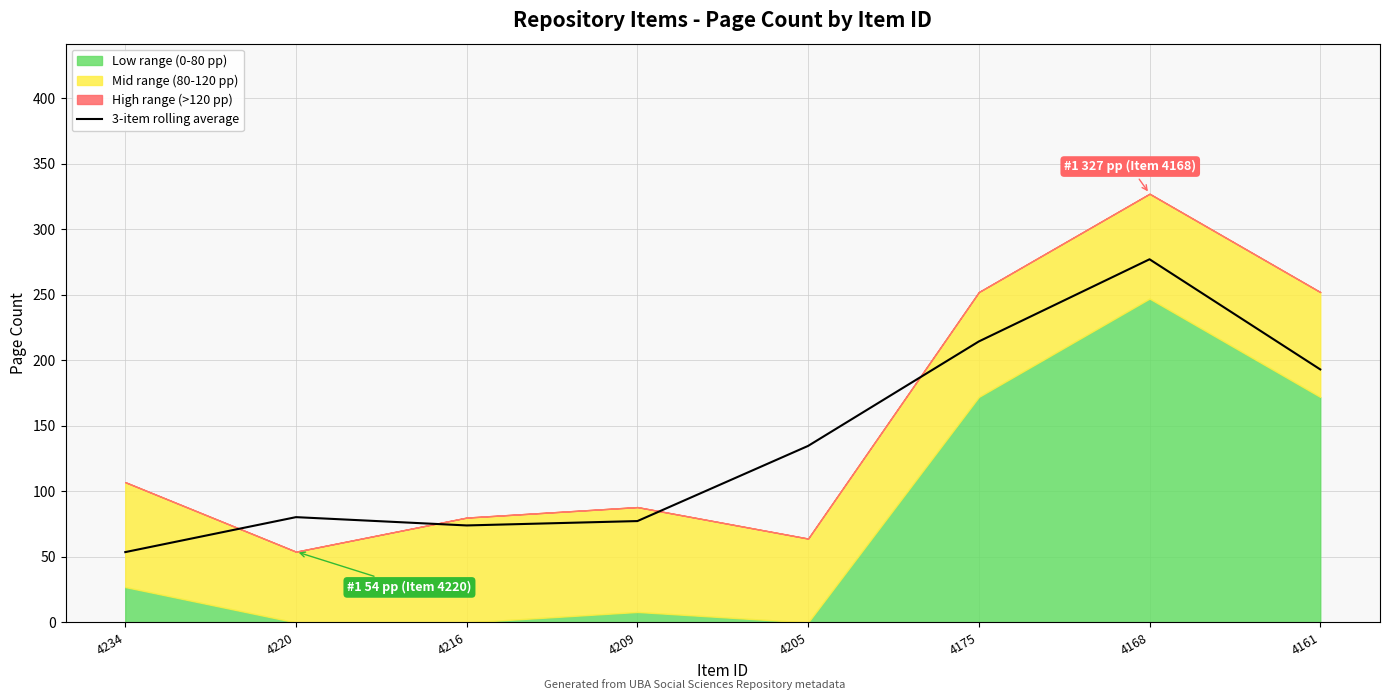

Reading right to left, what are all the values shown in this chart?

193.0	277.0	214.3	134.7	77.3	74.0	80.3	53.7